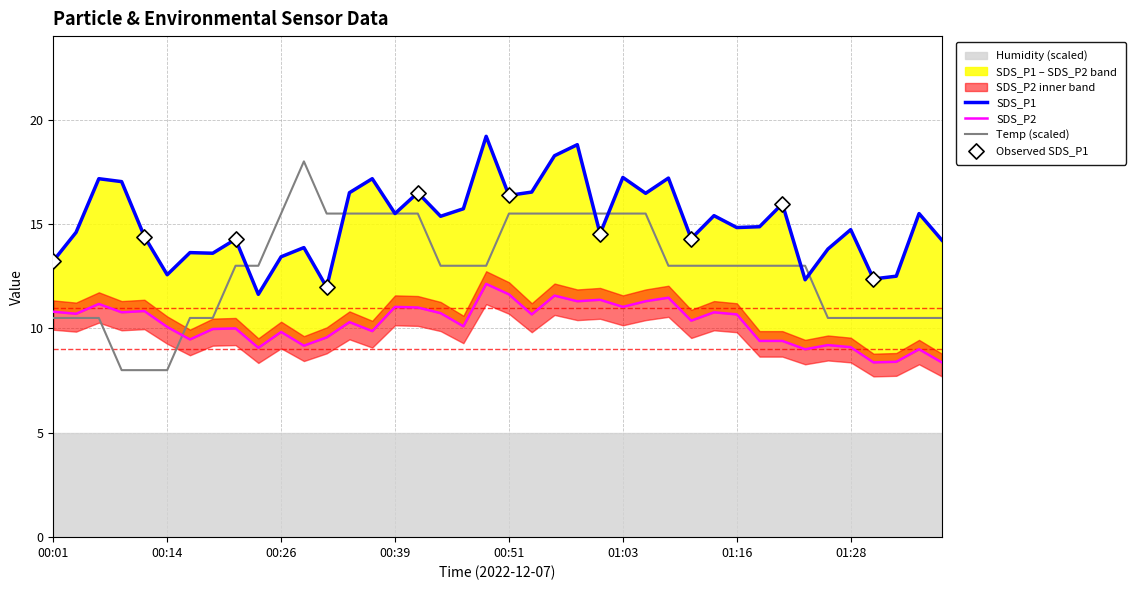

Which series has the largest total across all categories?

SDS_P1